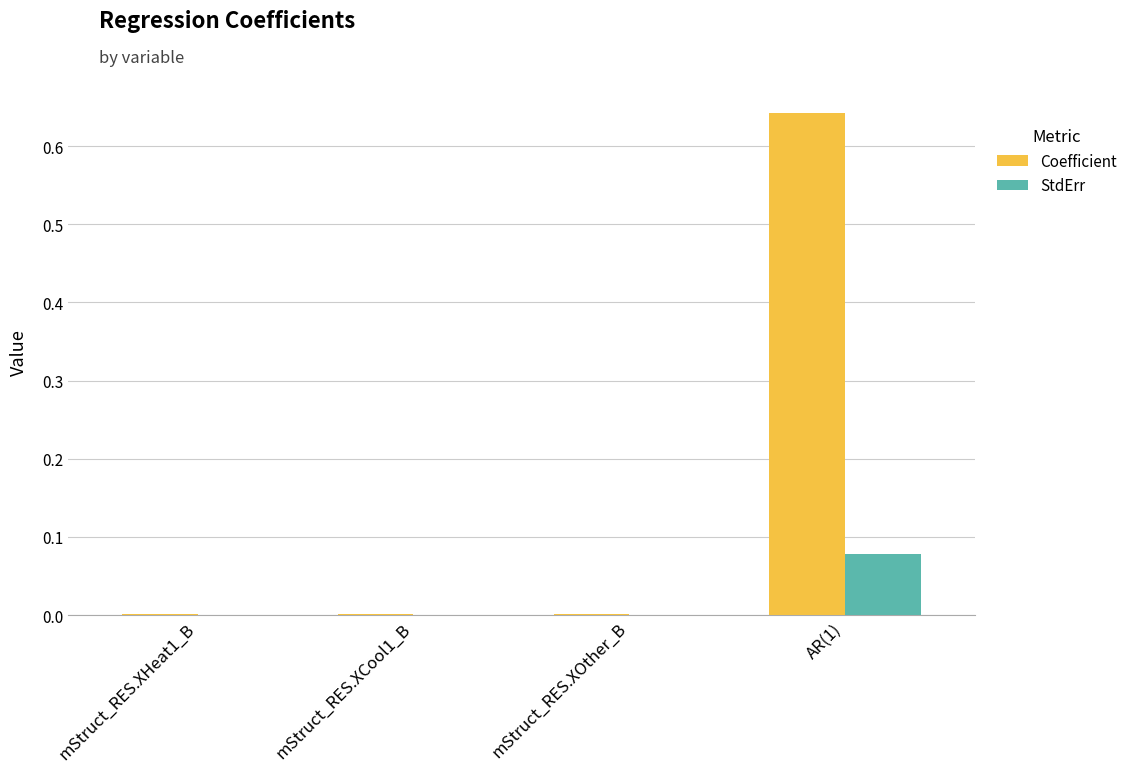

The value of StdErr at mStruct_RES.XCool1_B is 0.0. True or false?

True